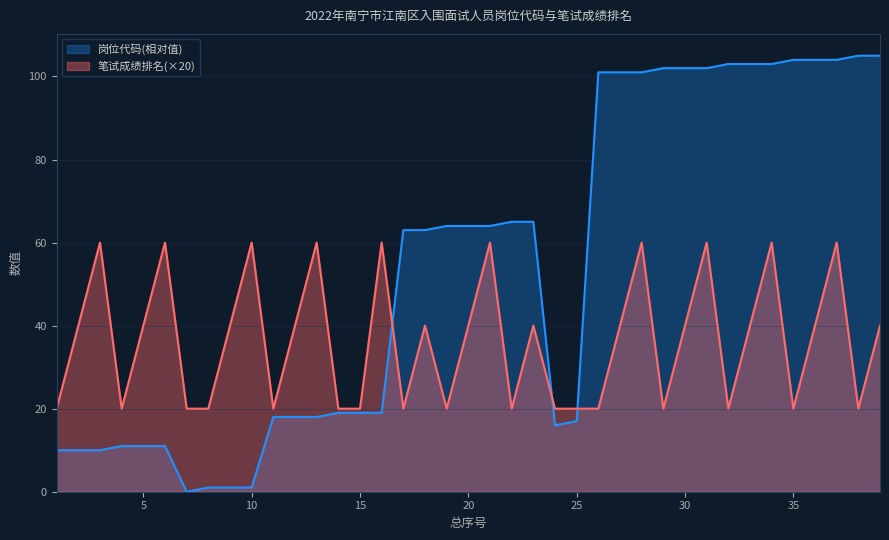

What is the value of the 笔试成绩排名 point at the 19th from the left?

20